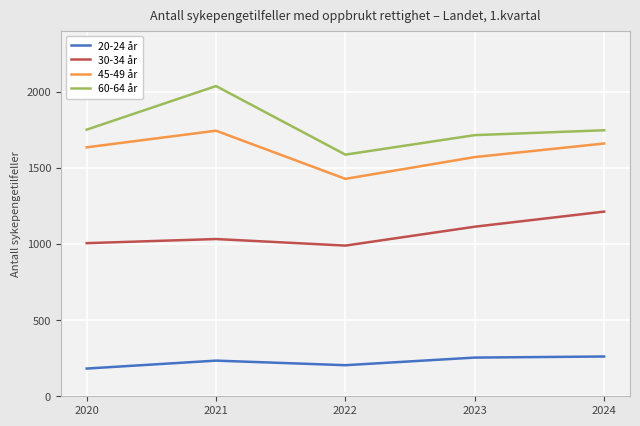

True or false: 20-24 år and 45-49 år intersect in this chart.

False